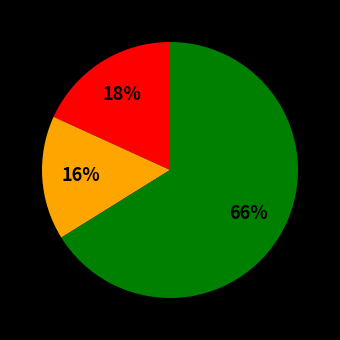

To the nearest percent, what is the difference between the largest and smallest slice percentages?

50%